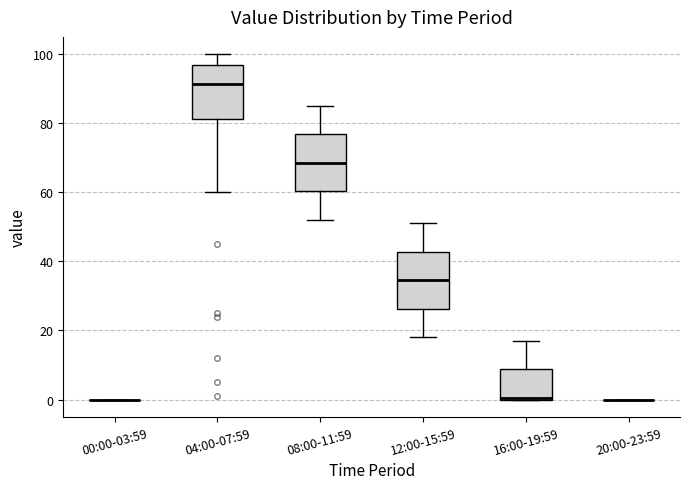

Where is the lower edge of the box for 16:00-19:59 on the y-axis? The values are not printed on the chart, so give them approximately, as read against the axis.

0